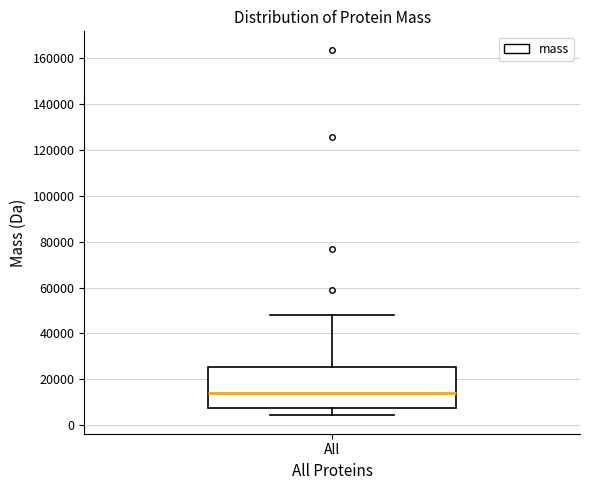

Where is the upper edge of the box for All on the y-axis? The values are not printed on the chart, so give them approximately, as read against the axis.

26000